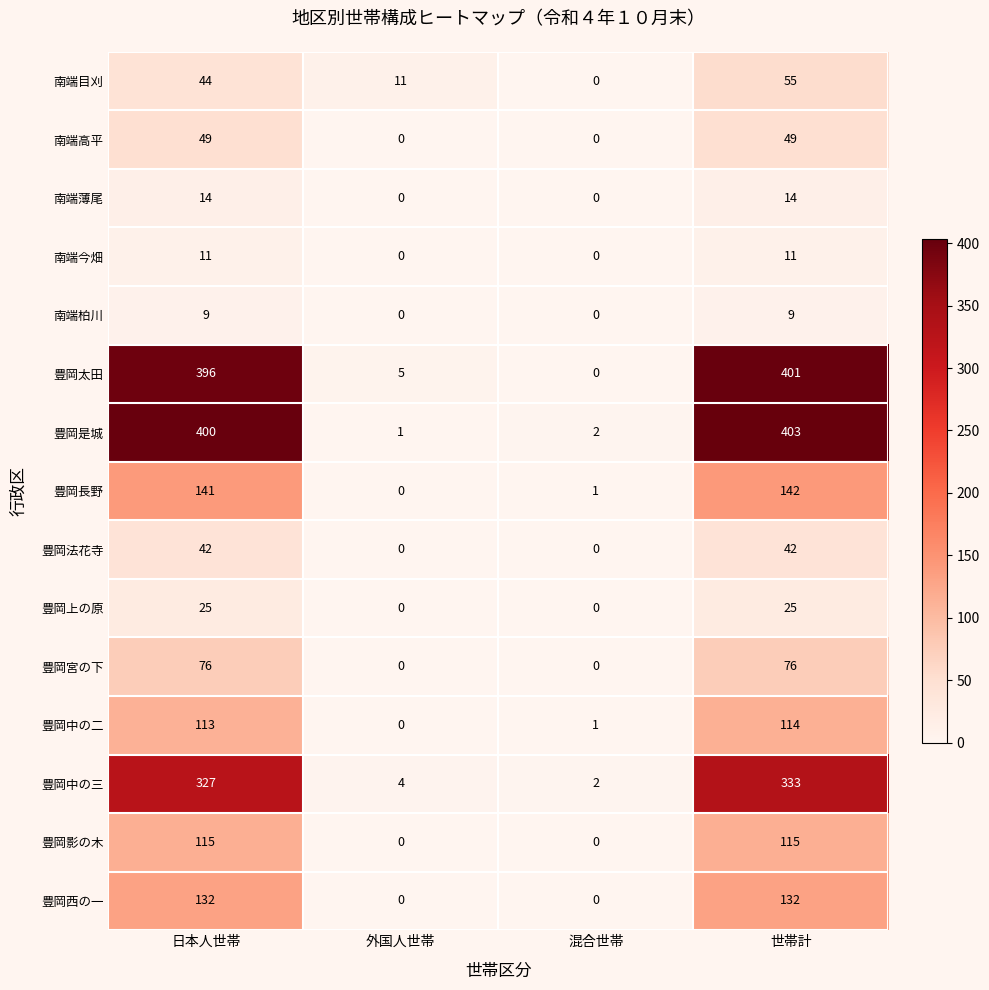

The 豊岡西の一 series shows 0 at 混合世帯. True or false?

True